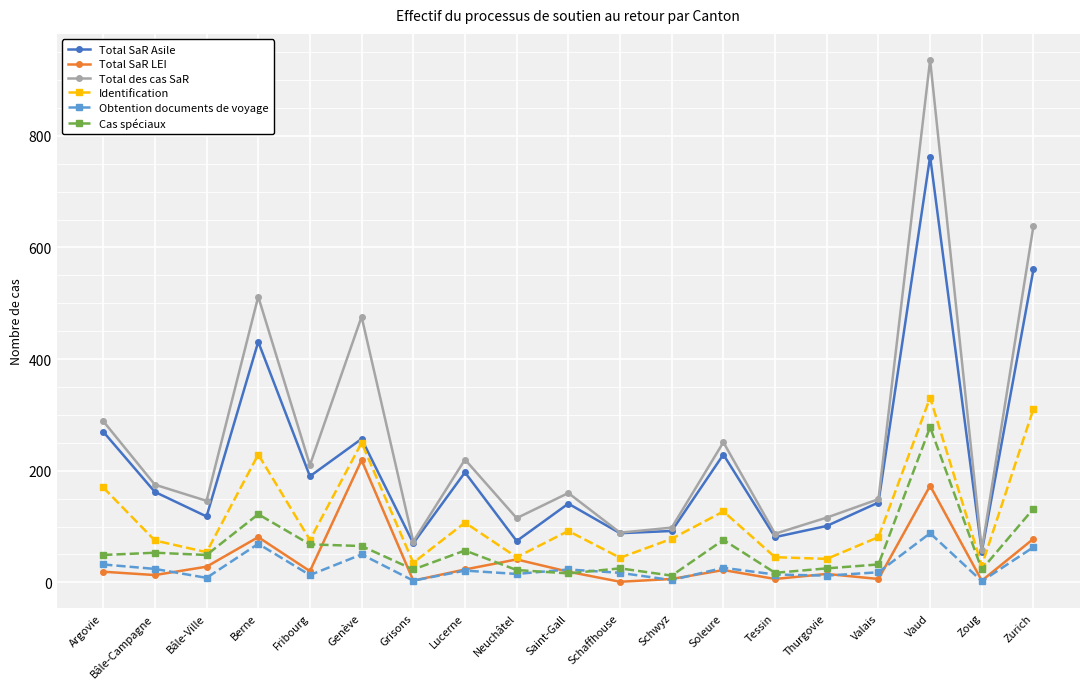

What value does the Total des cas SaR series have at Zoug?

58